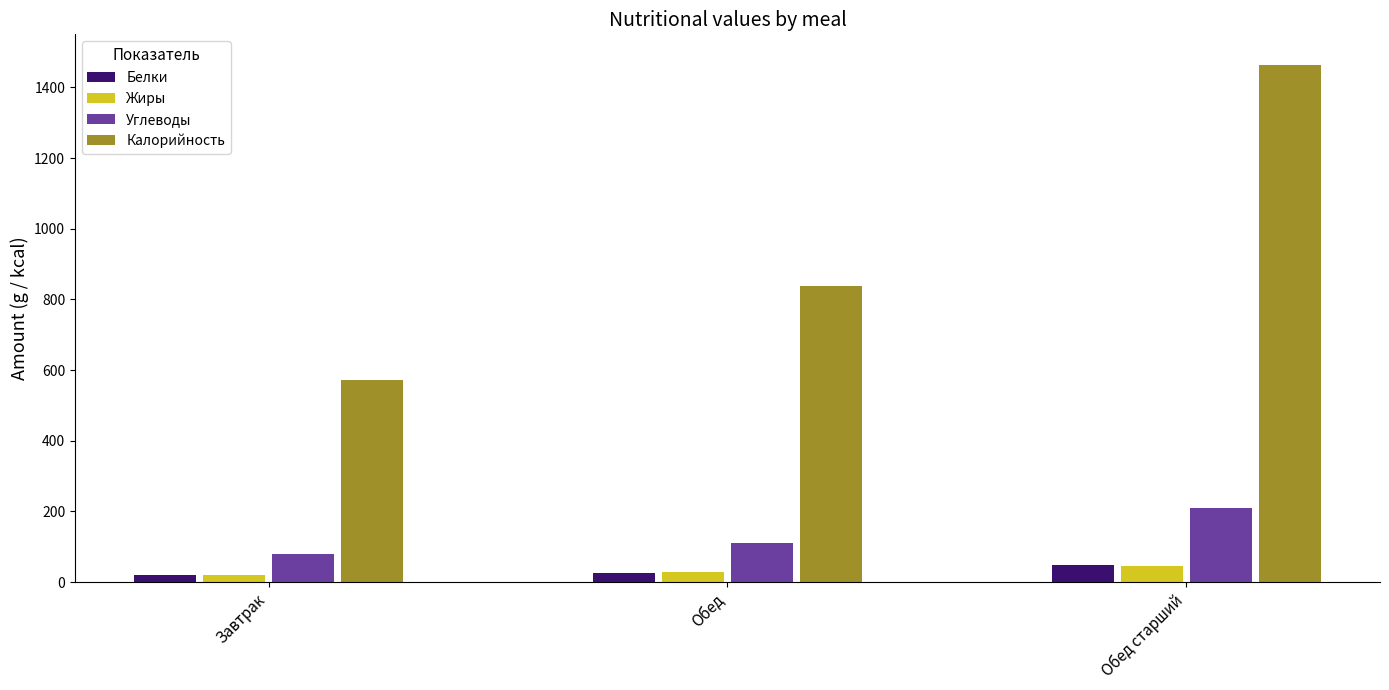

Is the value of Калорийность at Обед старший greater than the value of Белки at Завтрак?

Yes